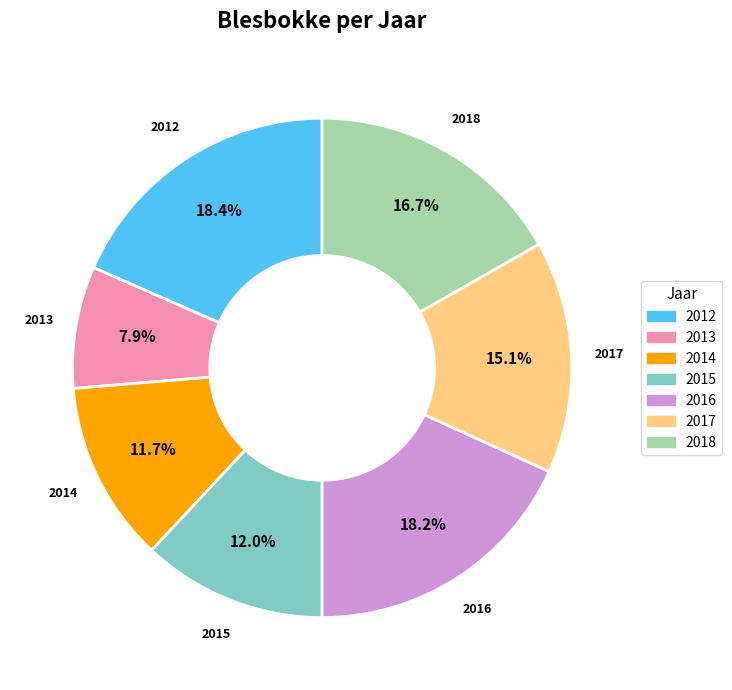

To the nearest percent, what is the combined percentage of 2013 and 2012?

26%